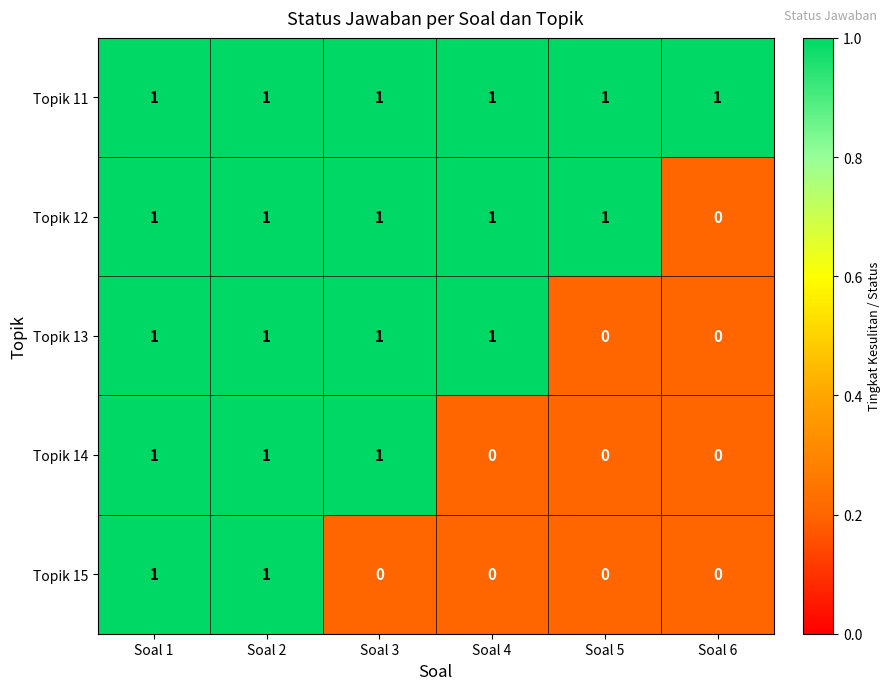

The Topik 15 series shows 1 at Soal 2. True or false?

True